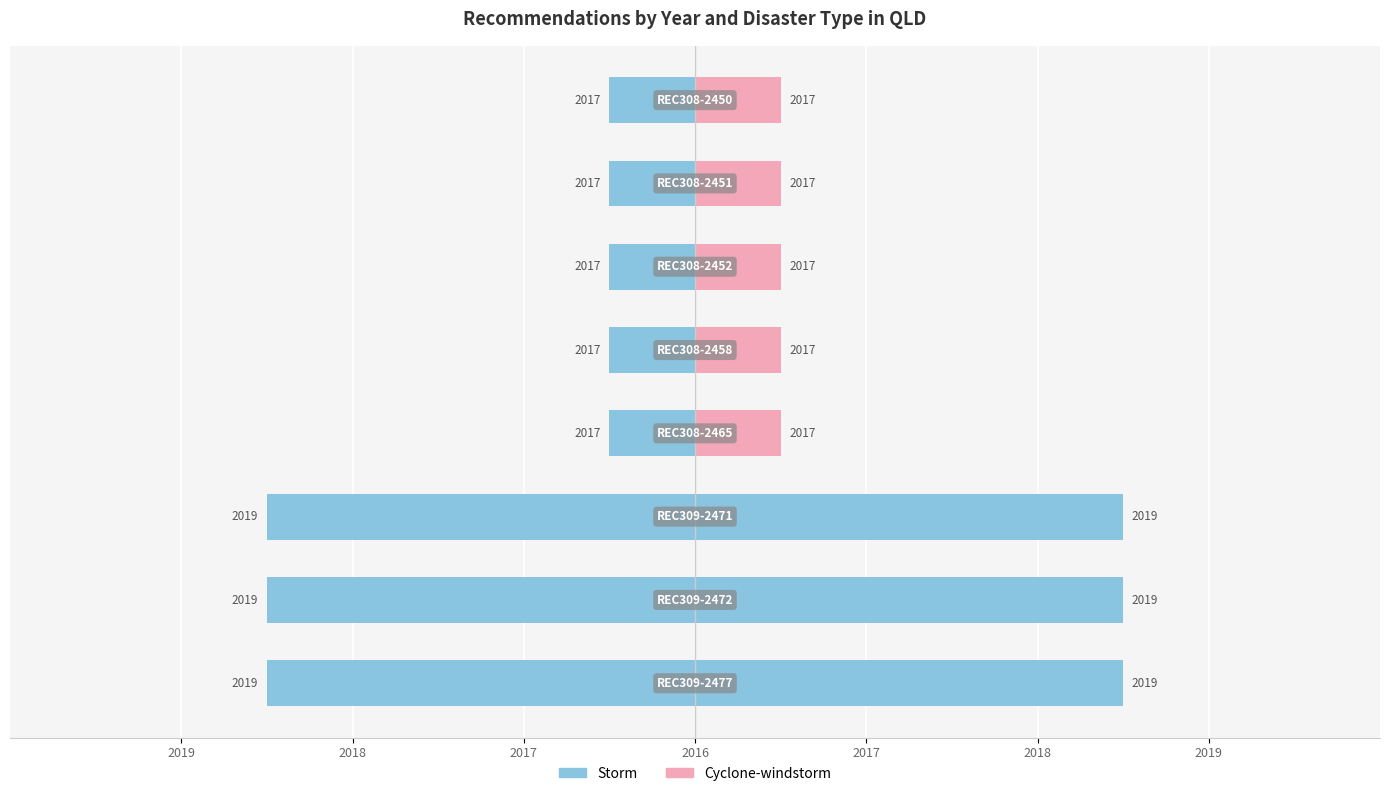

At which label is the value closest to 2018?

REC309-2477